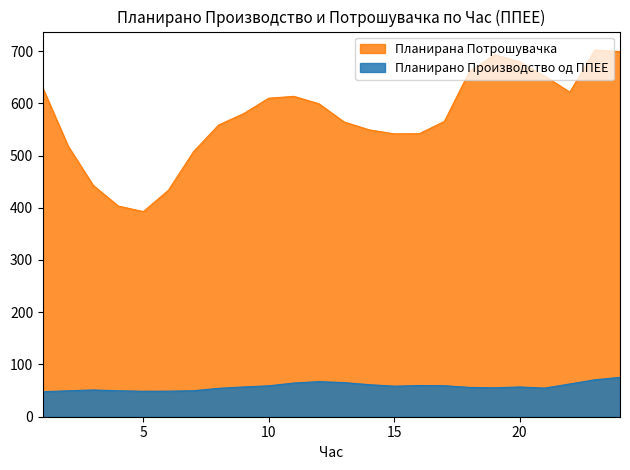

At which category is the sum across all series the highest?

24